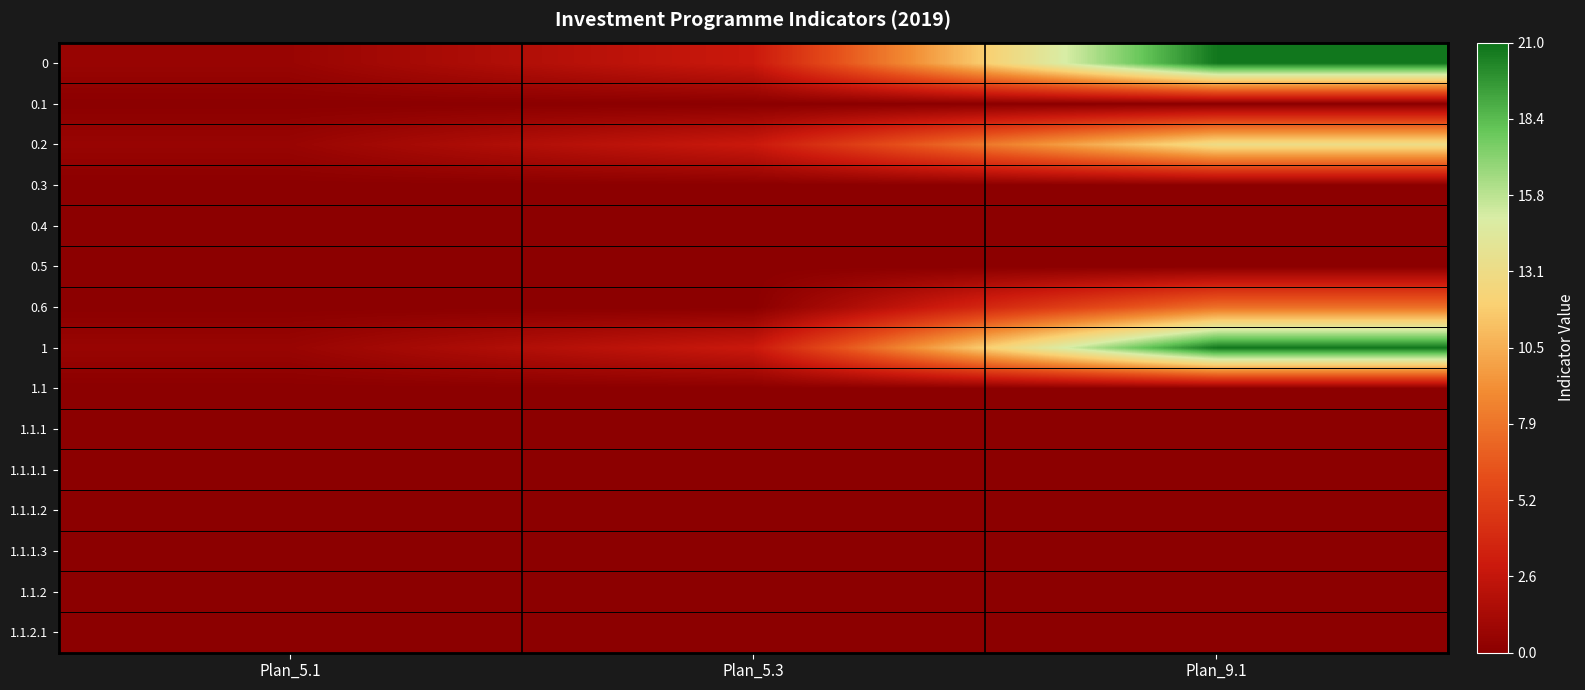

What is the total value across all series at Plan_5.1?

1.9